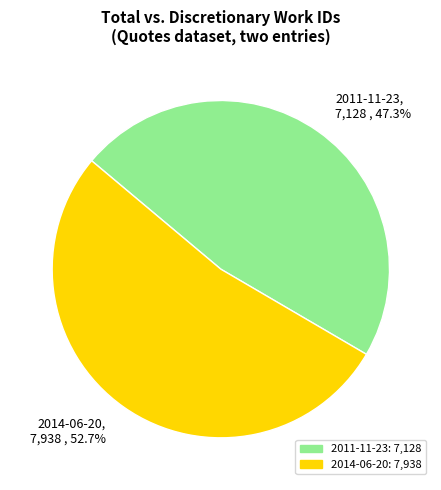

To the nearest percent, what percentage of the pie is 2014-06-20?

53%